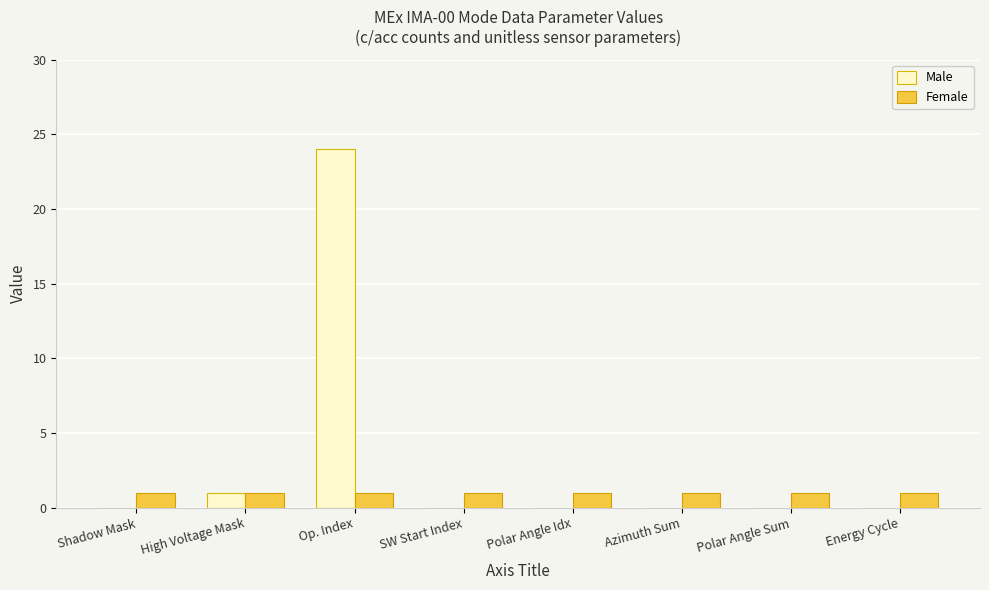

Is it true that Male equals 0 at Energy Cycle?

True